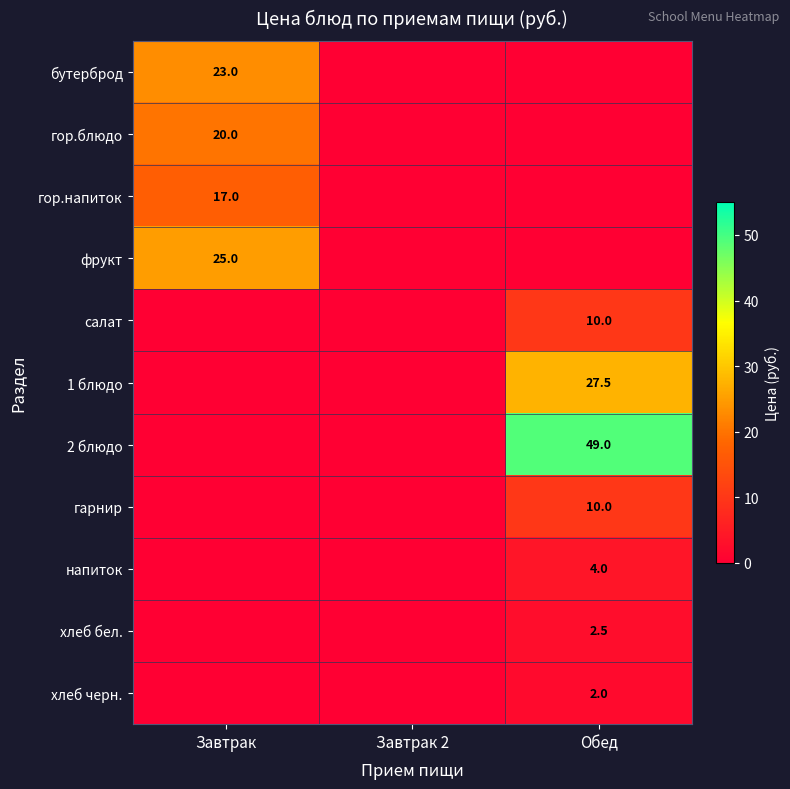

True or false: 1 блюдо has a value of 6.9 at Обед.

False